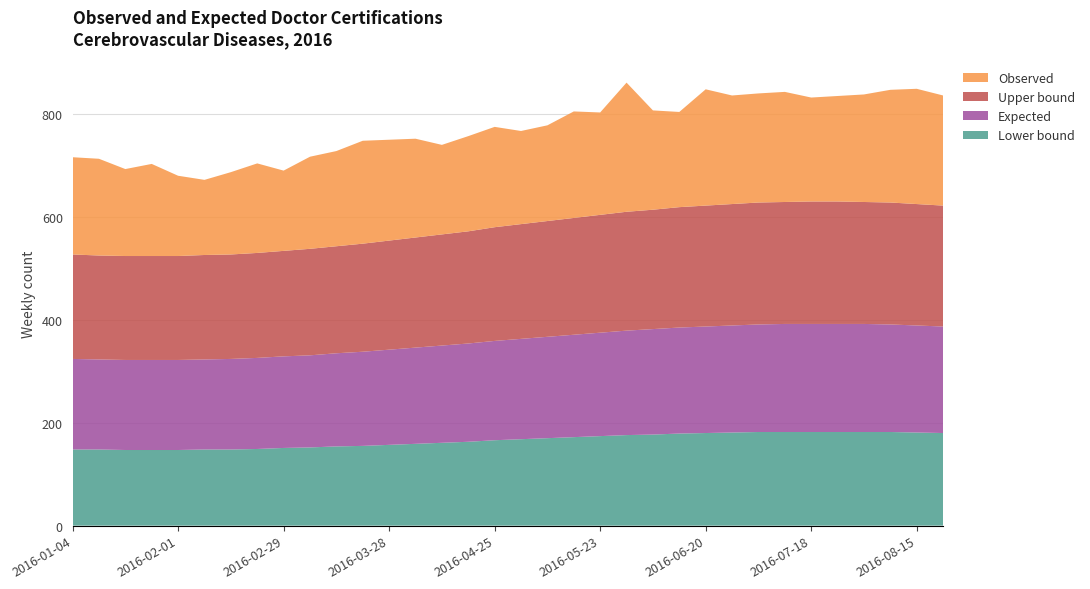

Reading left to right, transcribe all the data shown in this chart.

Lower bound: 148	148	147	147	147	148	148	149	151	152	154	155	157	159	161	163	166	168	170	172	174	176	177	179	180	181	182	182	182	182	182	182	181	180
Expected: 176	175	175	175	175	175	176	177	178	179	181	183	185	187	189	191	193	195	197	199	201	203	205	206	207	208	209	210	210	210	210	209	208	207
Upper bound: 203	202	202	202	202	203	203	204	205	207	208	210	212	214	216	218	221	223	225	227	229	231	232	234	235	236	237	237	238	238	237	237	236	235
Observed: 189	188	169	179	156	146	160	174	156	179	185	200	196	192	174	185	195	181	186	207	199	251	193	185	226	211	212	214	202	205	209	219	224	214